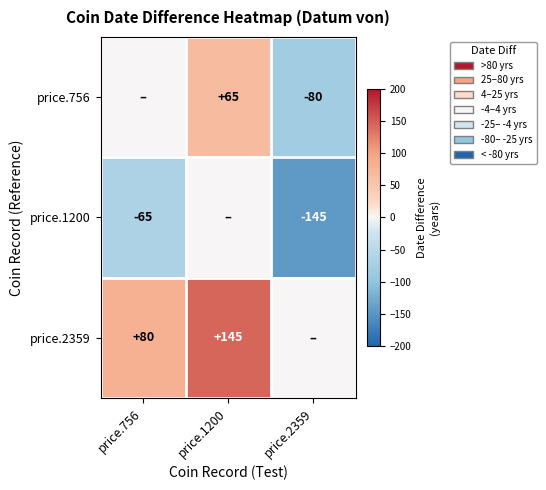

The value of price.756 at price.1200 is 24. True or false?

False